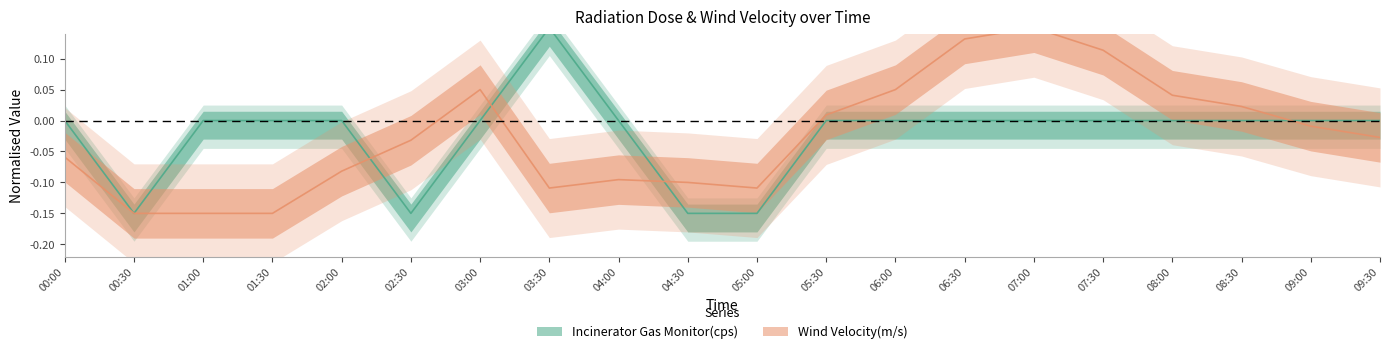

At which category does the chart reach its peak across all series?

03:30